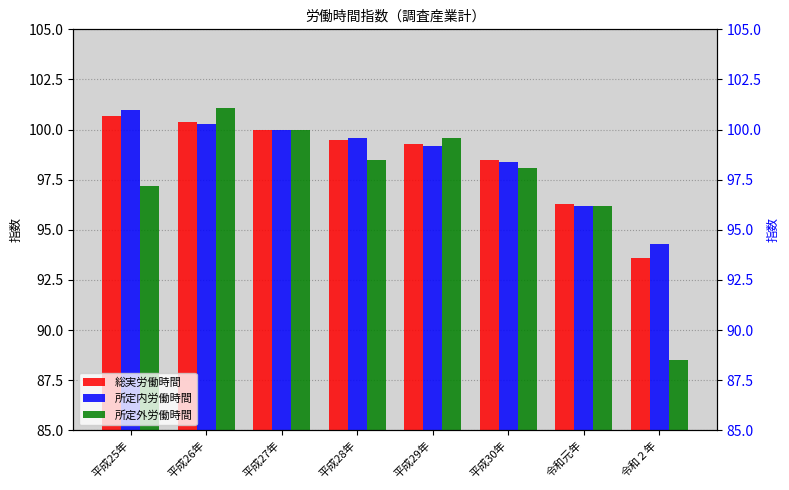

Rank the categories by 所定内労働時間 value from lowest to highest.

令和２年, 令和元年, 平成30年, 平成29年, 平成28年, 平成27年, 平成26年, 平成25年